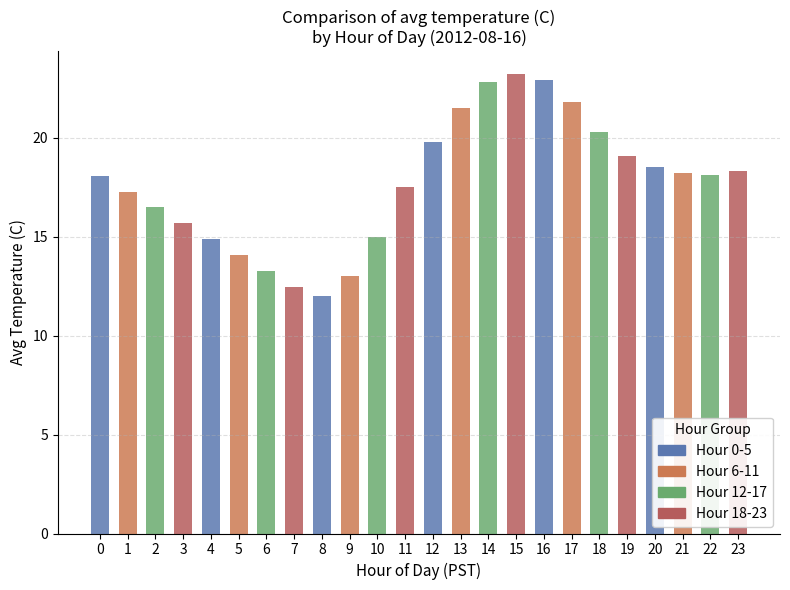

What is the difference between the values at 7 and 3?

3.2